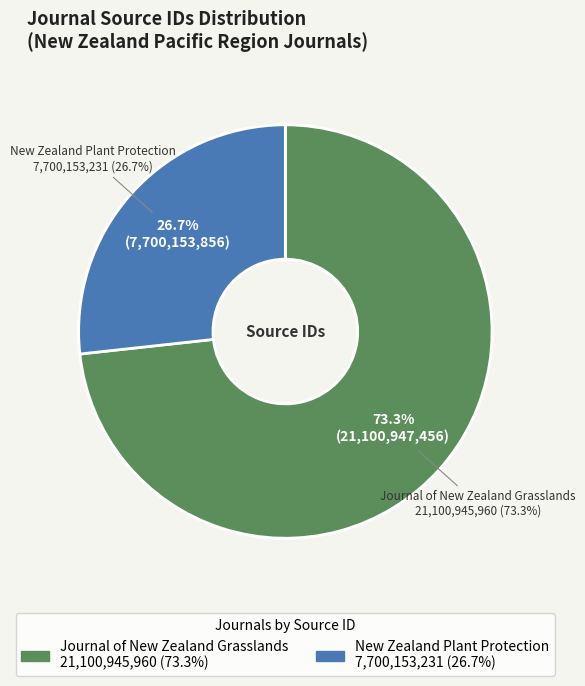

What portion of the pie excludes Journal of New Zealand Grasslands?

26.7%